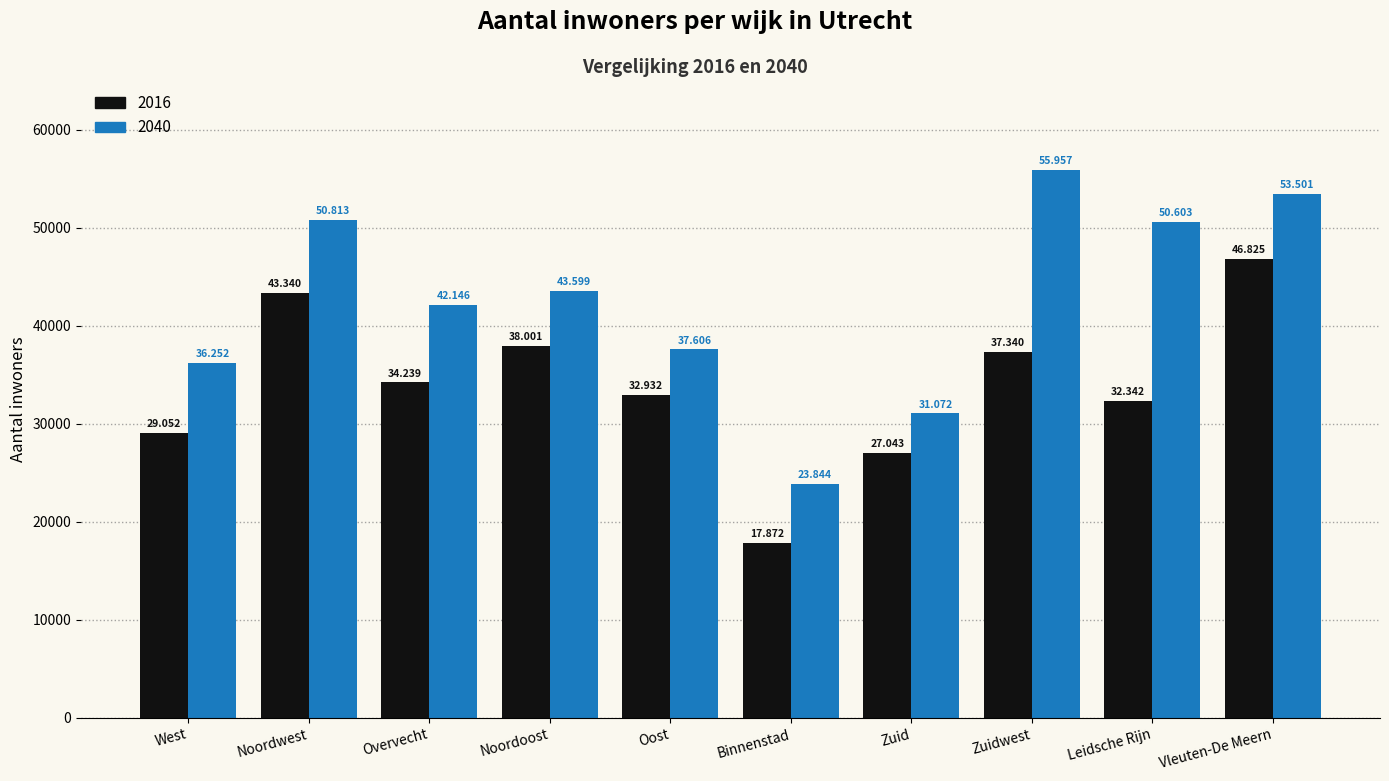

What are all the series names shown in the legend?

2016, 2040